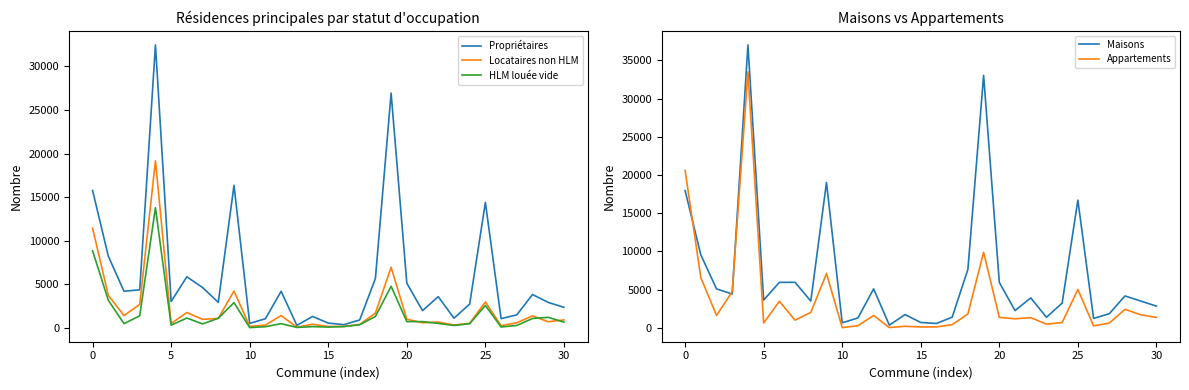

How many interior local valleys does the Maisons series have?

9